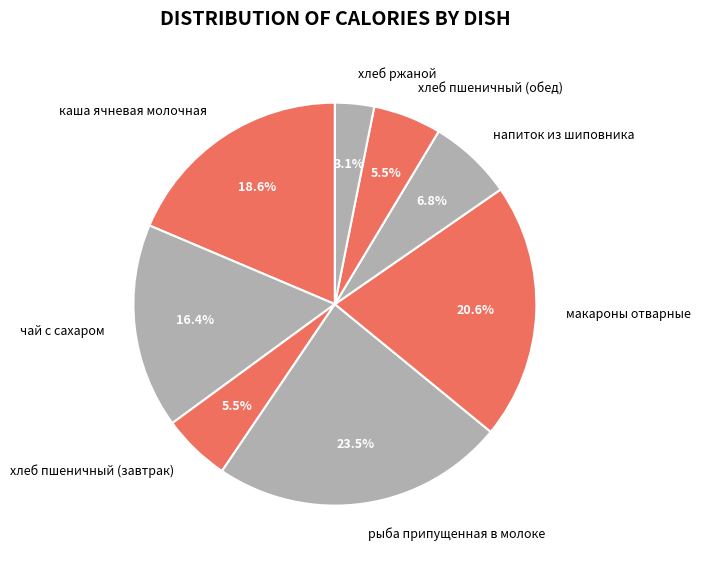

Which category has the biggest portion of the pie?

рыба припущенная в молоке